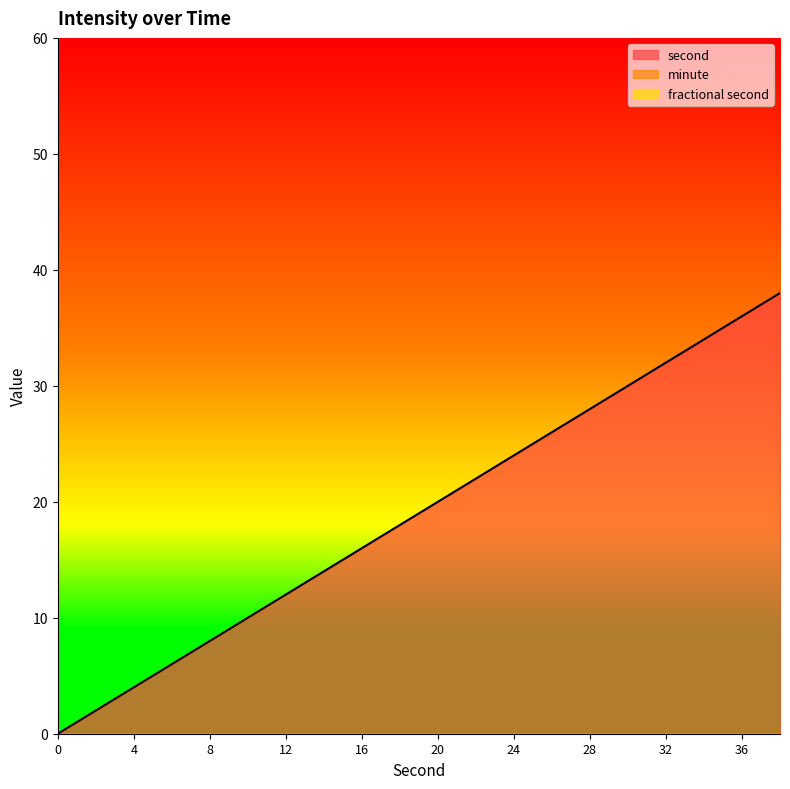

What is the value of the second point at the 18th from the left?

34